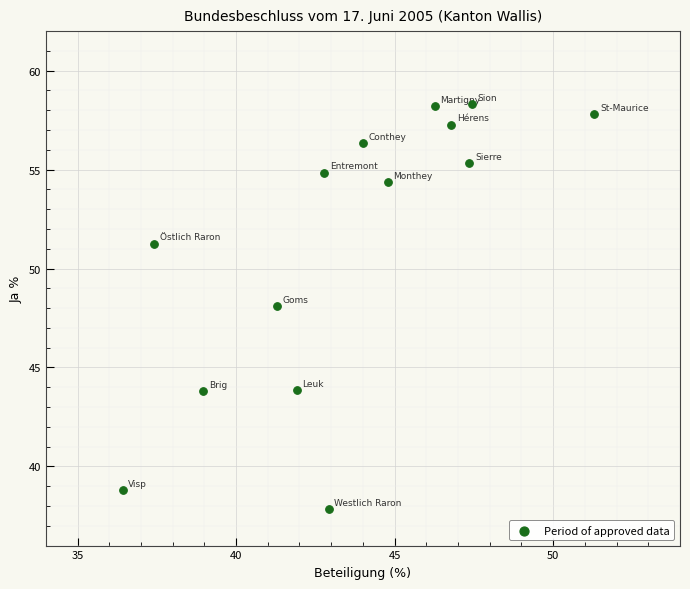

What is the range of X values (max minus min)?

14.9